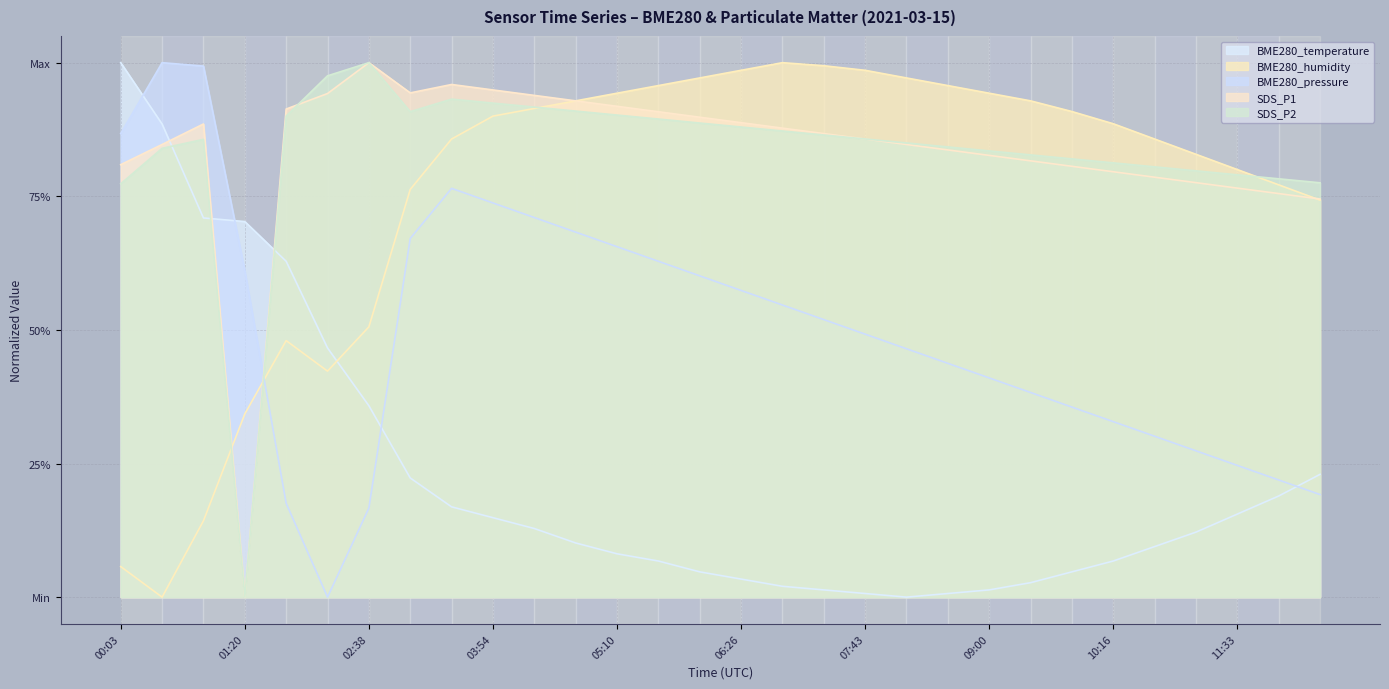

How many lines are shown in the chart?

5